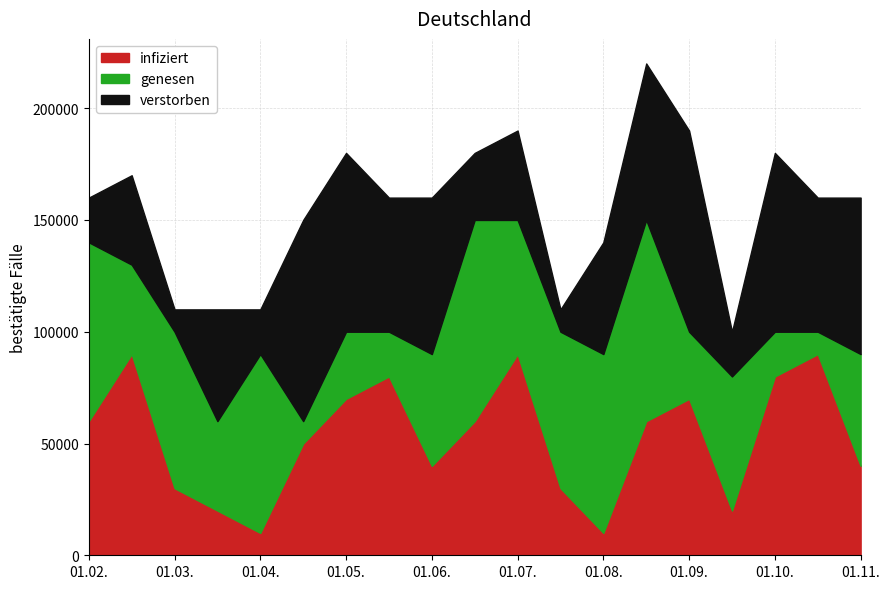

What is the total value across all series at 01.05.?

180000